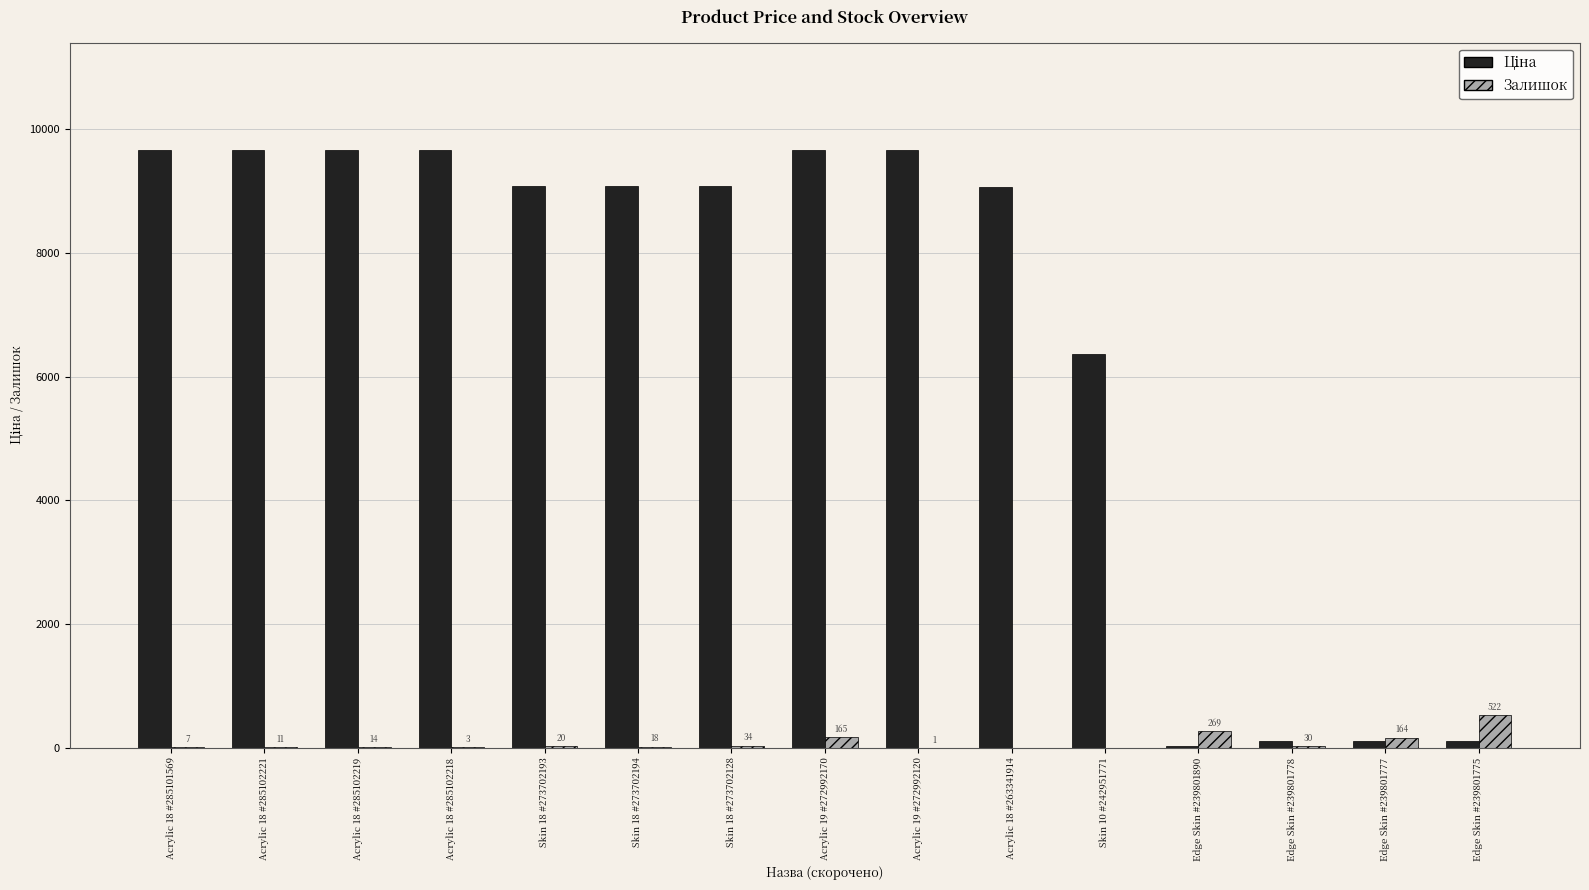

What is the sum of all Залишок values?

1258.0